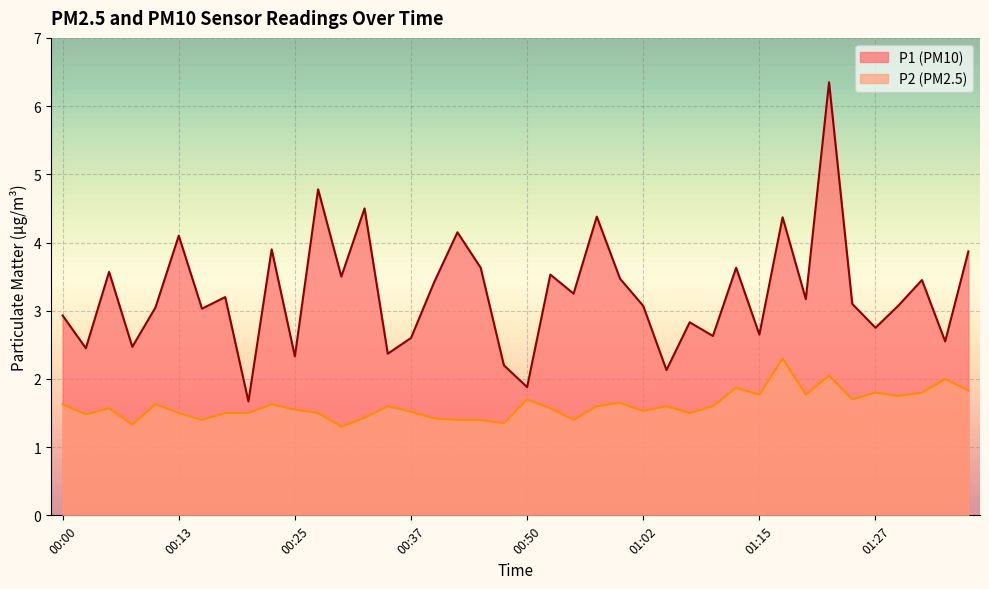

List the series in order of their overall mean, lowest first.

P2 (PM2.5), P1 (PM10)